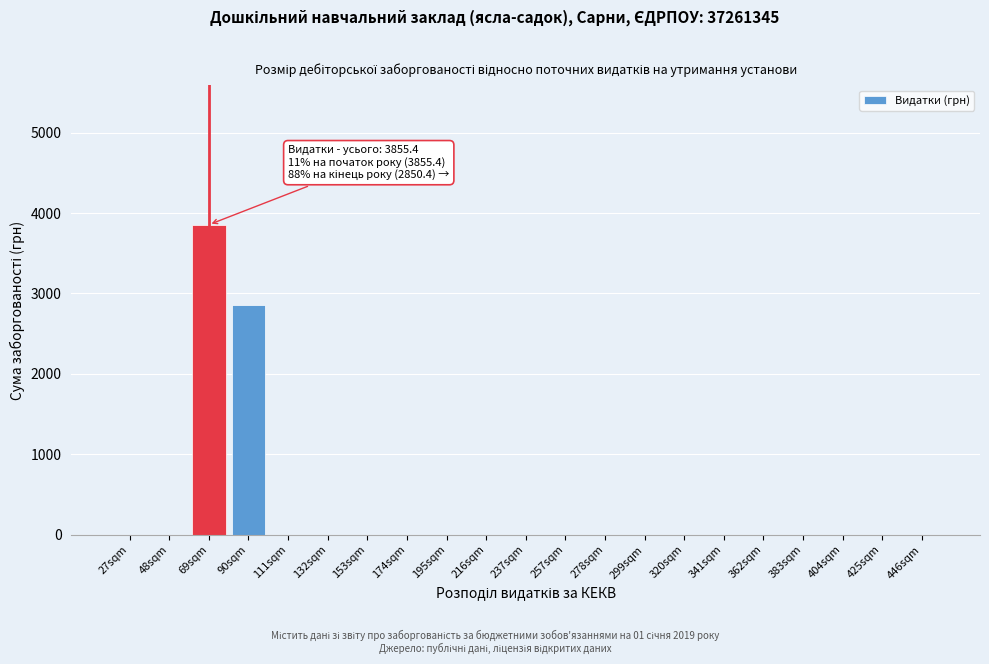

Reading left to right, what are all the values shown in this chart?

27sqm=0.0	48sqm=0.0	69sqm=3855.4	90sqm=2850.4	111sqm=0.0	132sqm=0.0	153sqm=0.0	174sqm=0.0	195sqm=0.0	216sqm=0.0	237sqm=0.0	257sqm=0.0	278sqm=0.0	299sqm=0.0	320sqm=0.0	341sqm=0.0	362sqm=0.0	383sqm=0.0	404sqm=0.0	425sqm=0.0	446sqm=0.0